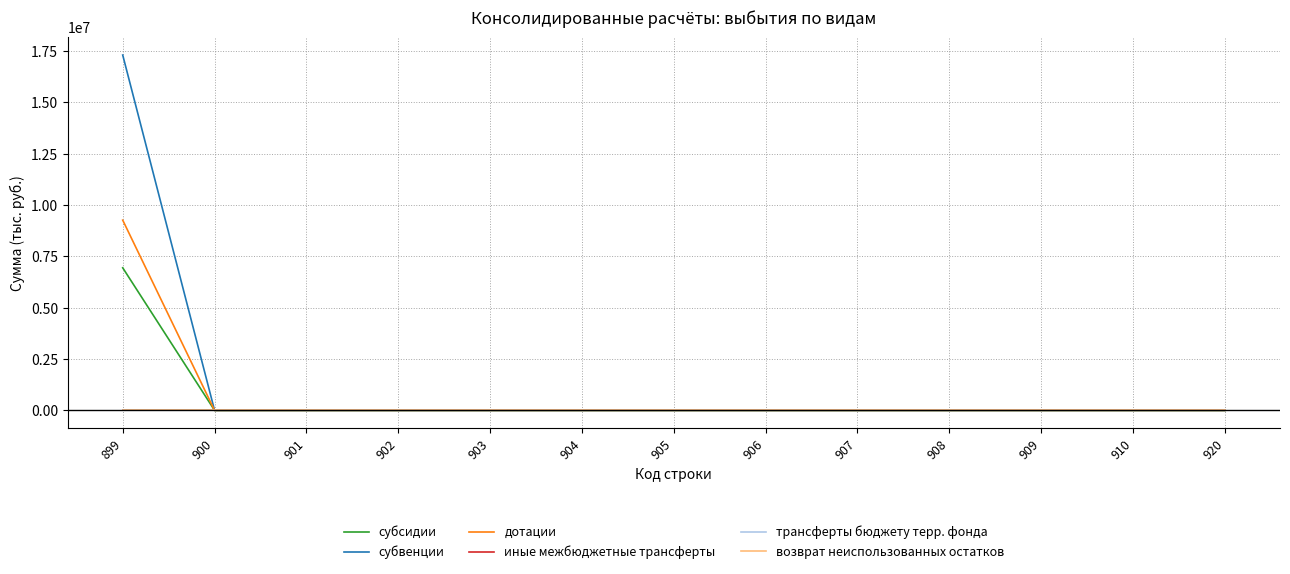

Is this an area chart (filled region under the line)?

No